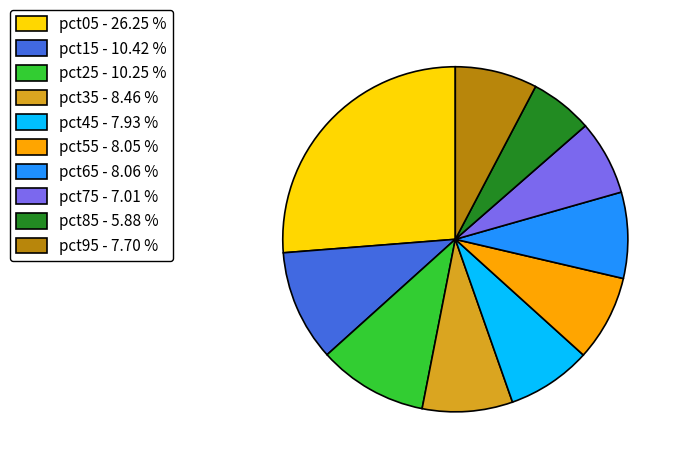

Do pct95 - 7.70 % and pct75 - 7.01 % together represent more than half of the pie?

No